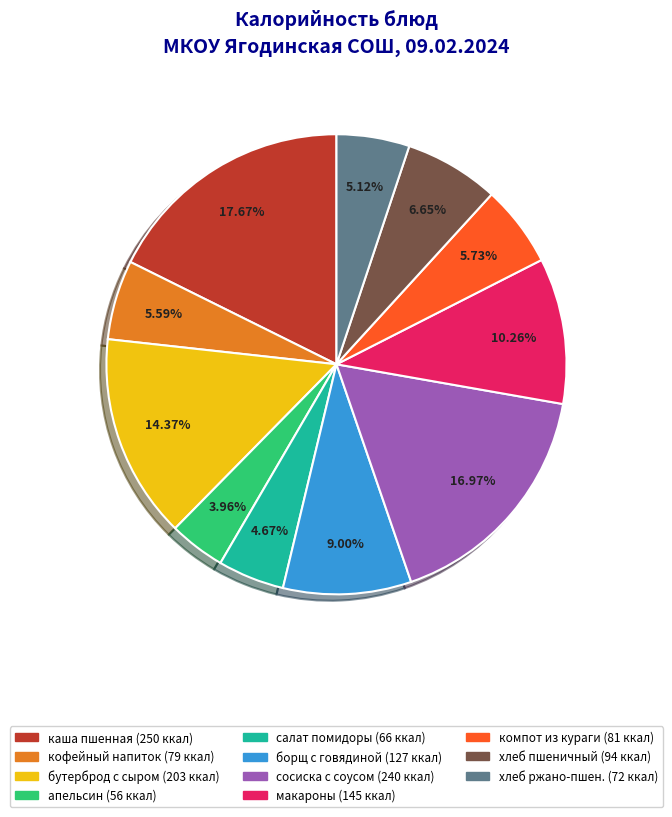

Is there any slice that represents more than half of the pie?

No